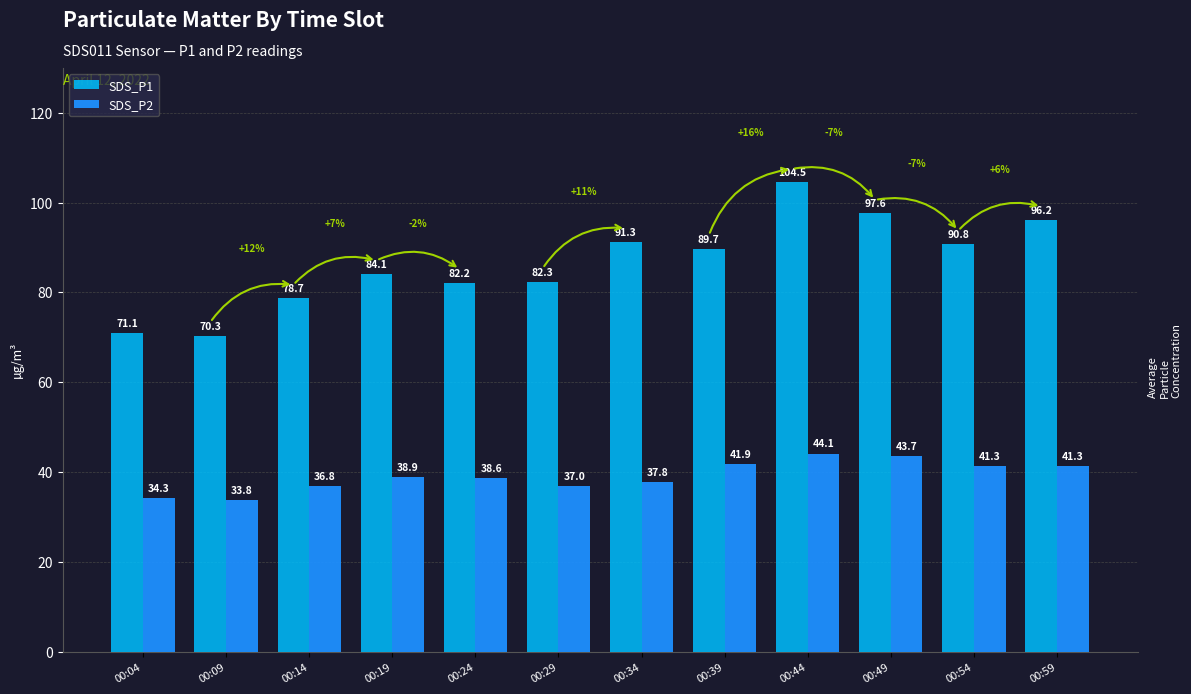

Rank the series by their average value, from highest to lowest.

SDS_P1, SDS_P2